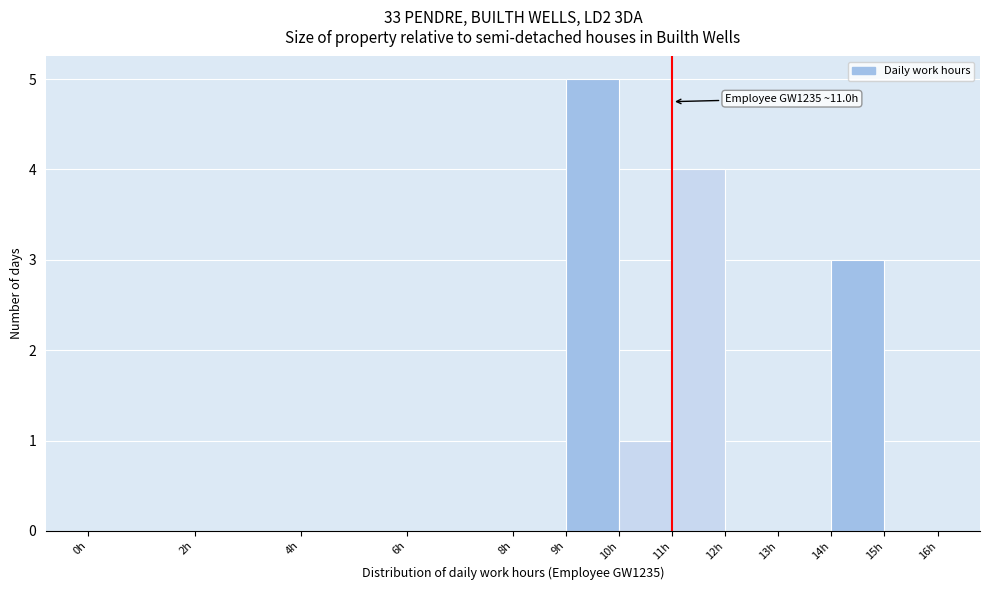

Over which range of the x-axis is the bar tallest?

9 to 10